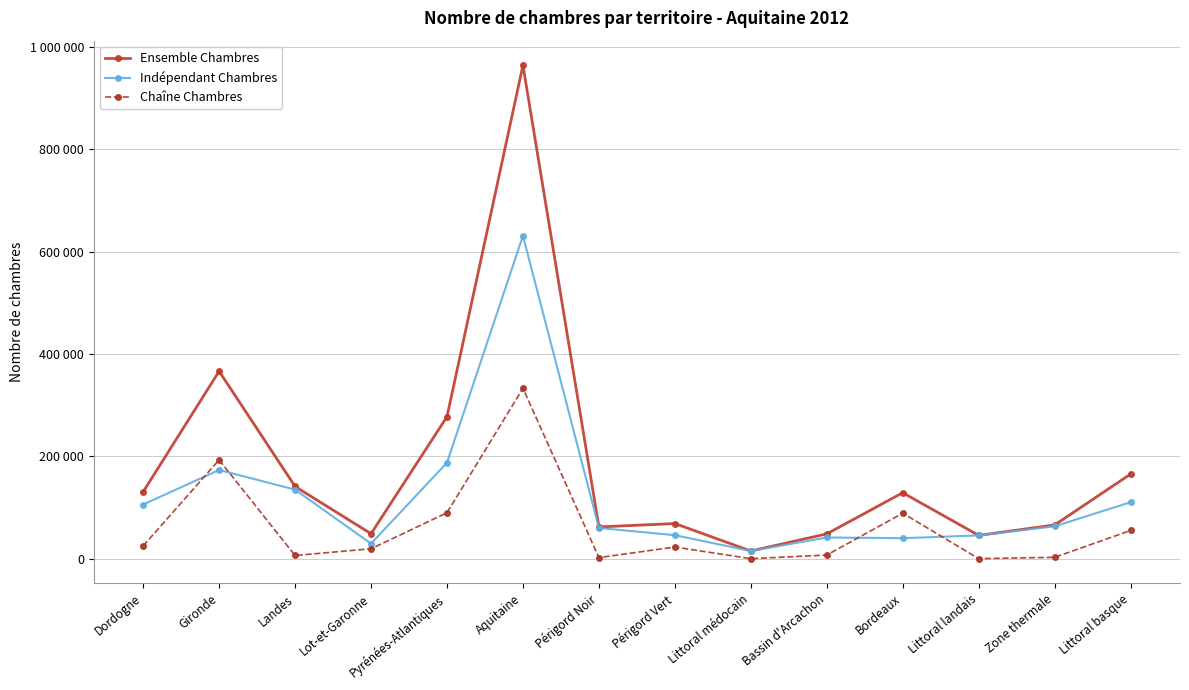

Where is the first local maximum for Indépendant Chambres?

Gironde